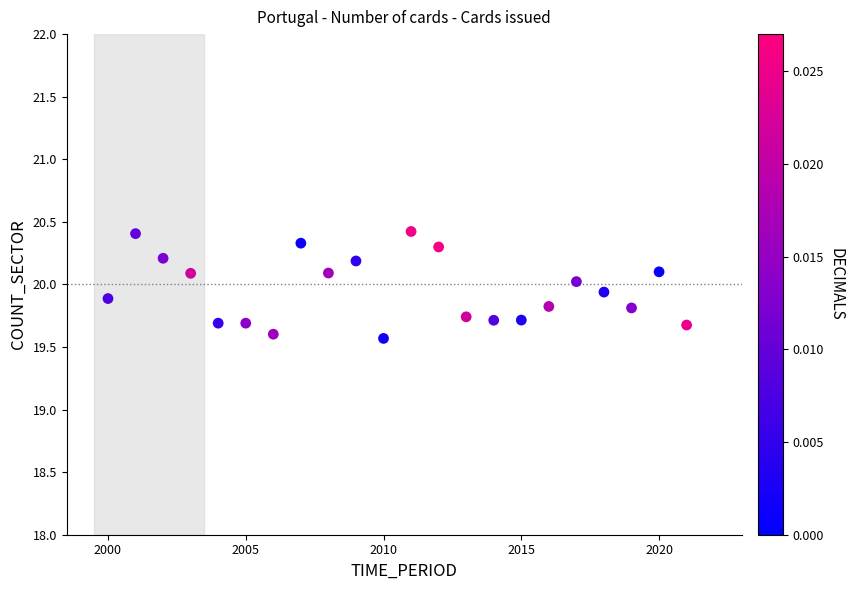

What is the range of Y values (max minus min)?

0.9